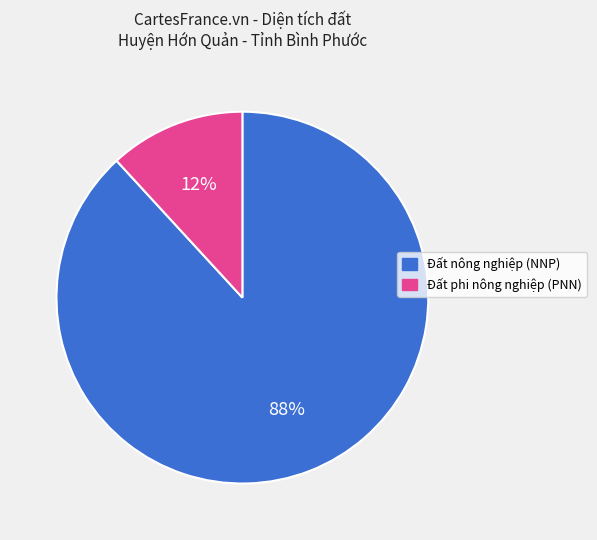

Do Đất phi nông nghiệp (PNN) and Đất nông nghiệp (NNP) together represent more than half of the pie?

Yes